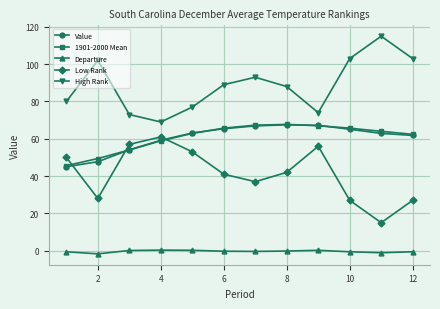

At how many categories does at least one series exceed 97?

4